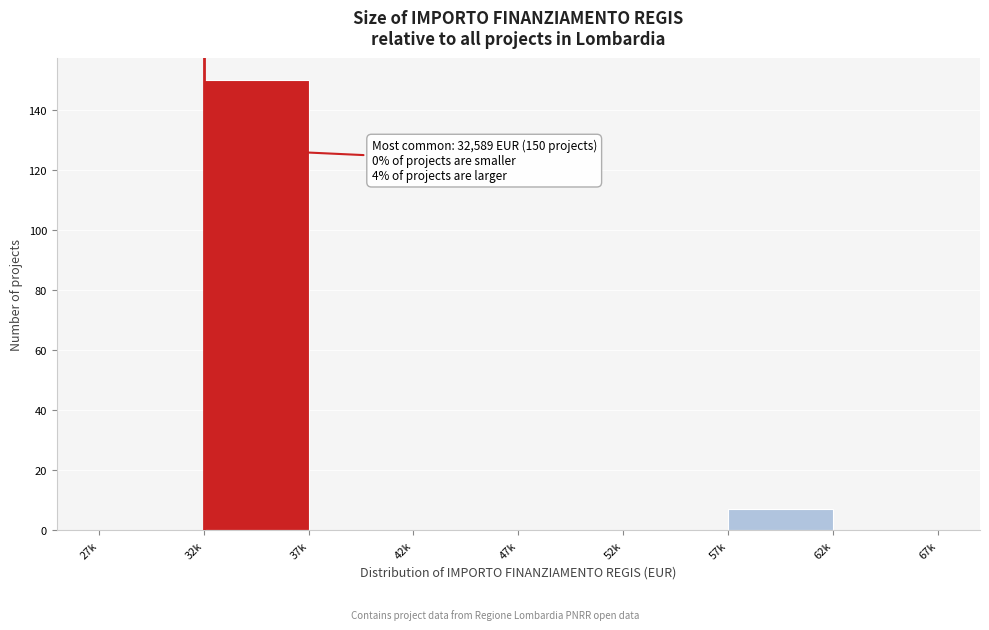

Reading left to right, list all the values displayed in this chart.

27k=0	32k=150	37k=0	42k=0	47k=0	52k=0	57k=7	62k=0